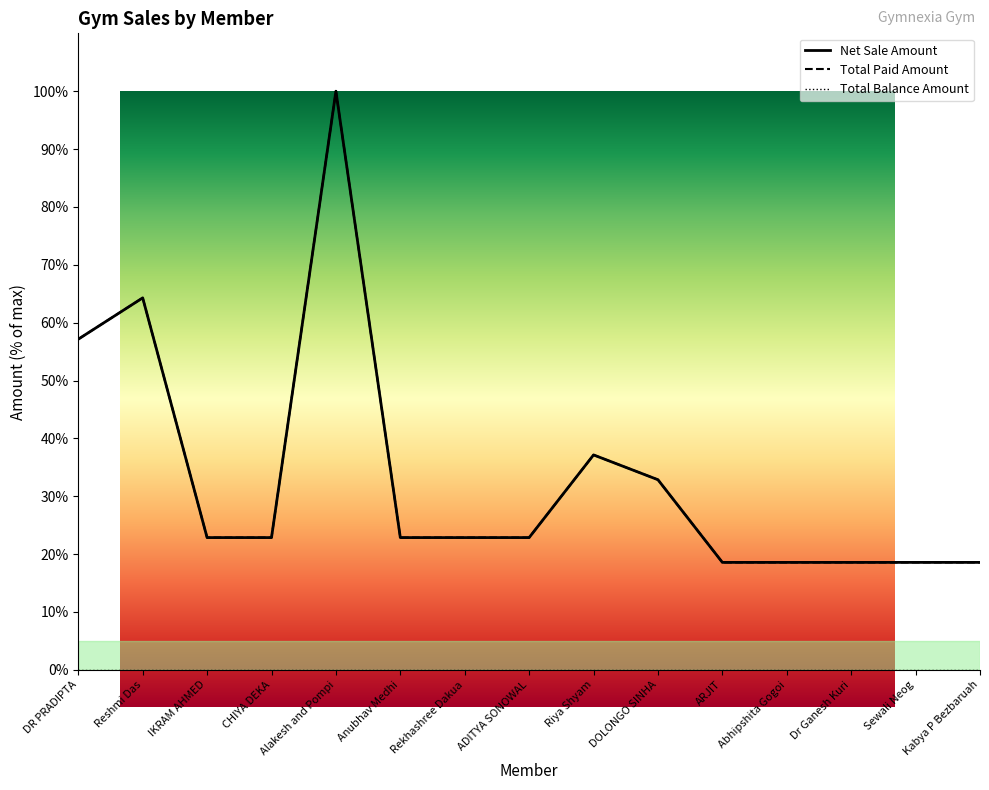

Reading left to right, extract all data points from this chart.

Net Sale Amount: 57.1	64.3	22.9	22.9	100.0	22.9	22.9	22.9	37.1	32.9	18.6	18.6	18.6	18.6	18.6
Total Paid Amount: 57.1	64.3	22.9	22.9	100.0	22.9	22.9	22.9	37.1	32.9	18.6	18.6	18.6	18.6	18.6